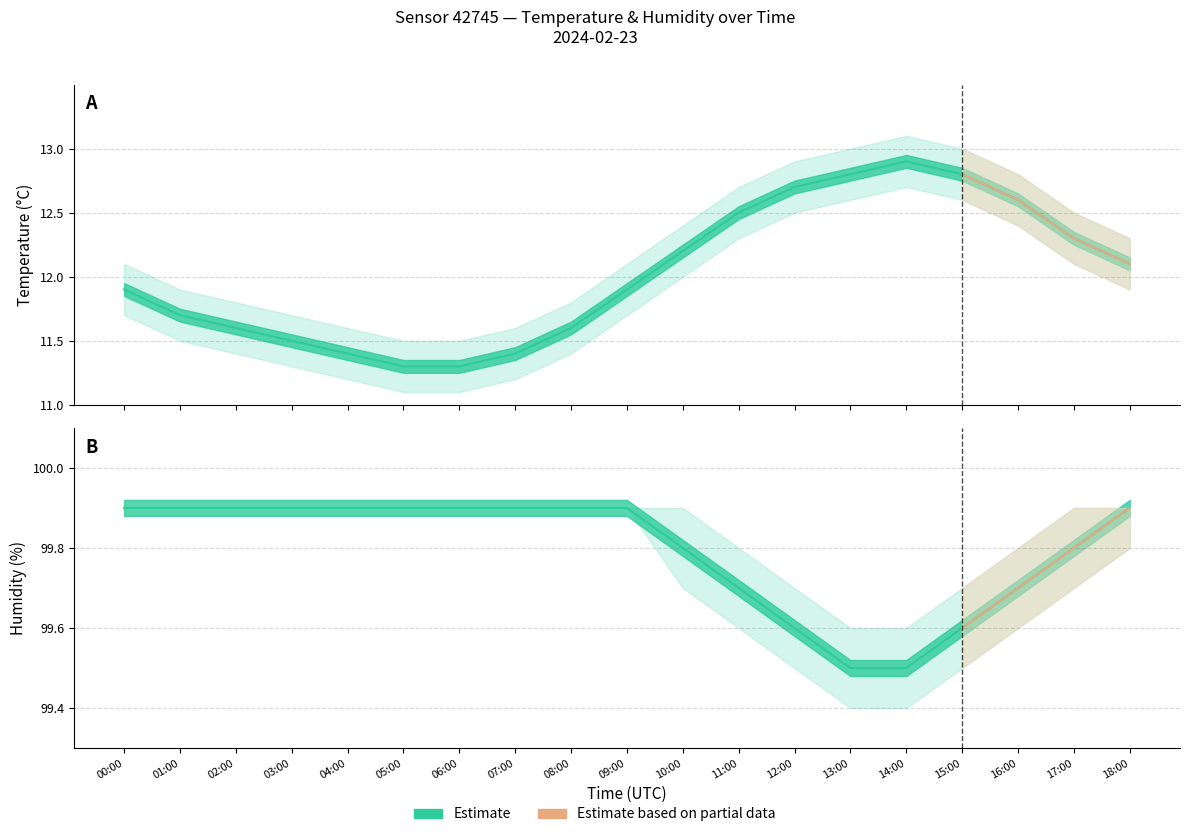

How many lines are shown in the chart?

2